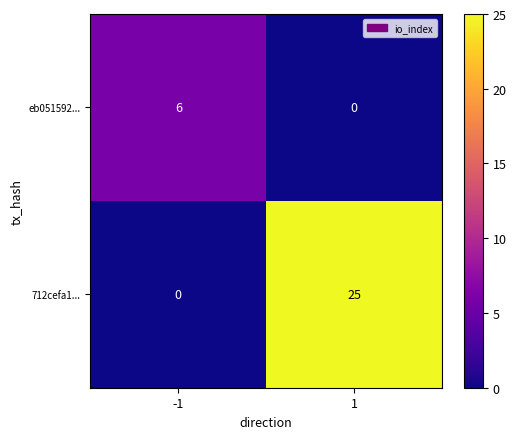

What is the maximum value shown in the chart?

25